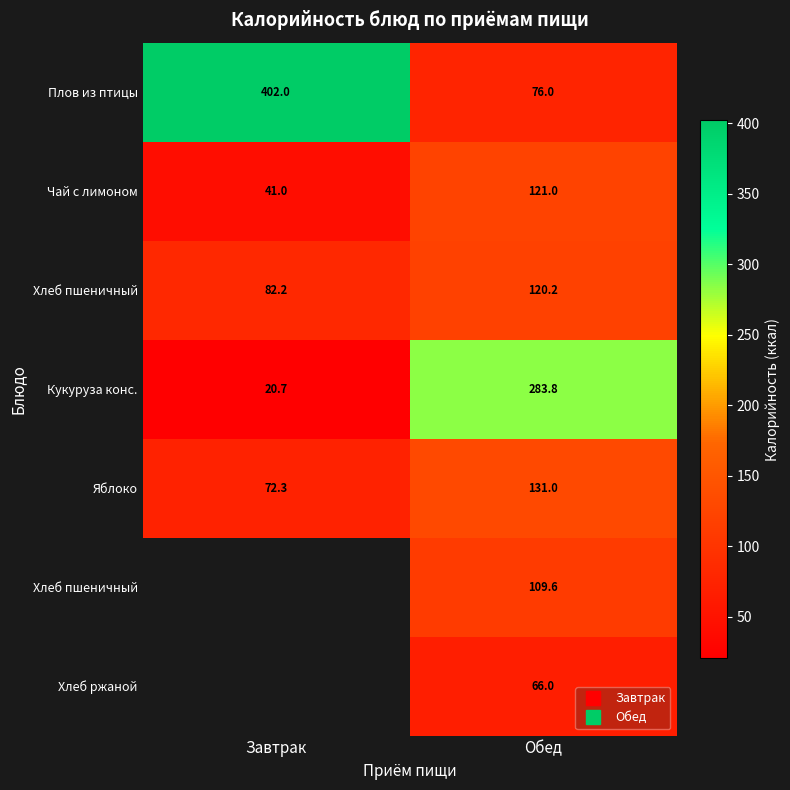

What is the spread (max minus min) of values at Завтрак?

381.3